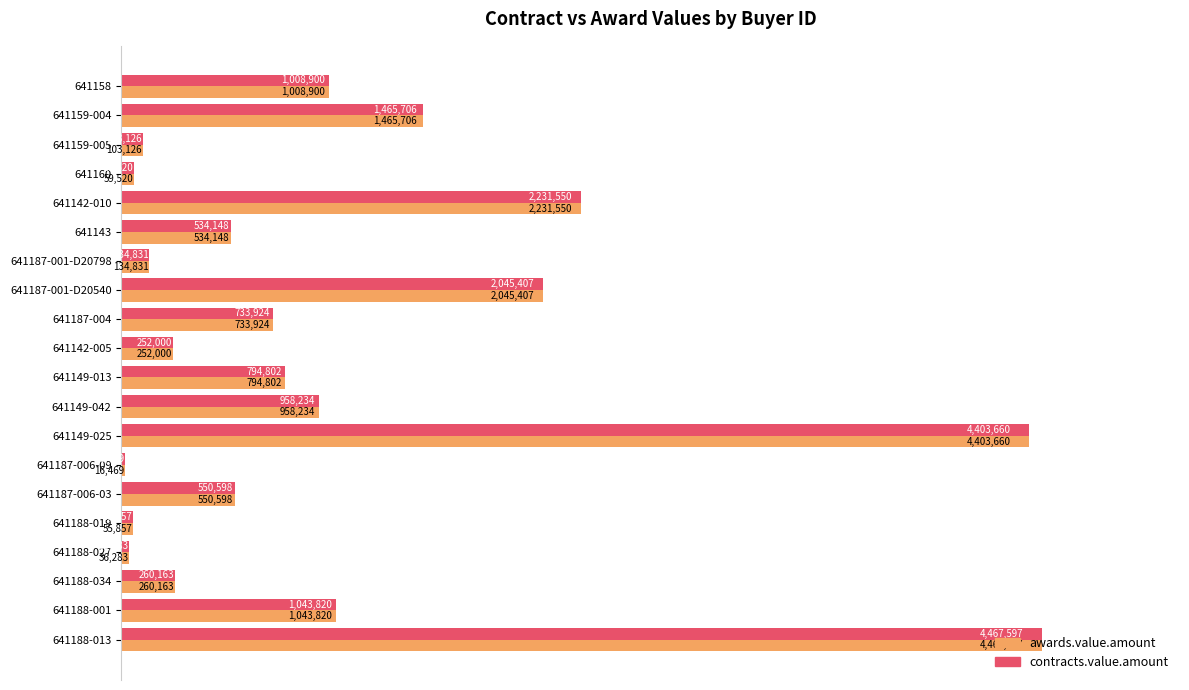

Which category has the highest value in the awards.value.amount series?

641188-013